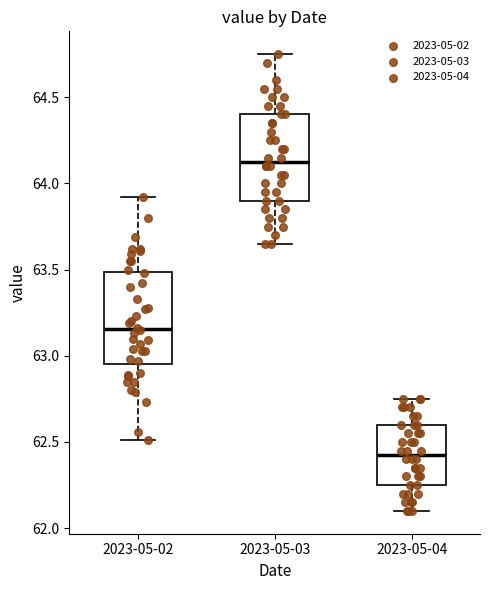

Which box has the highest median line?

2023-05-03